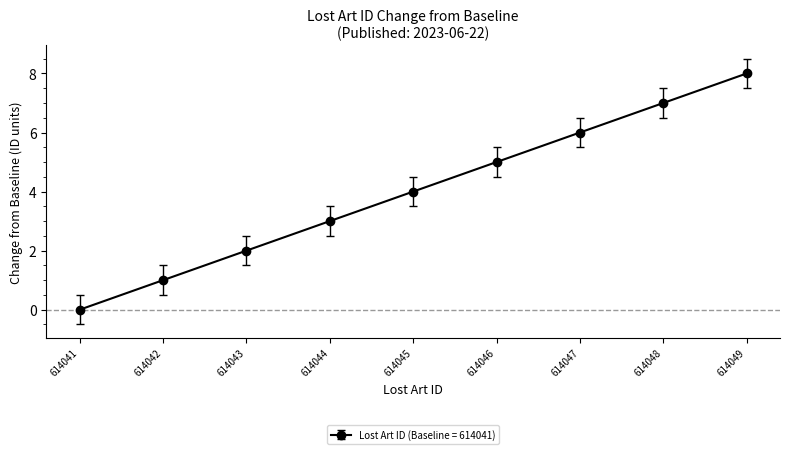

Which has a higher value, 614044 or 614045?

614045